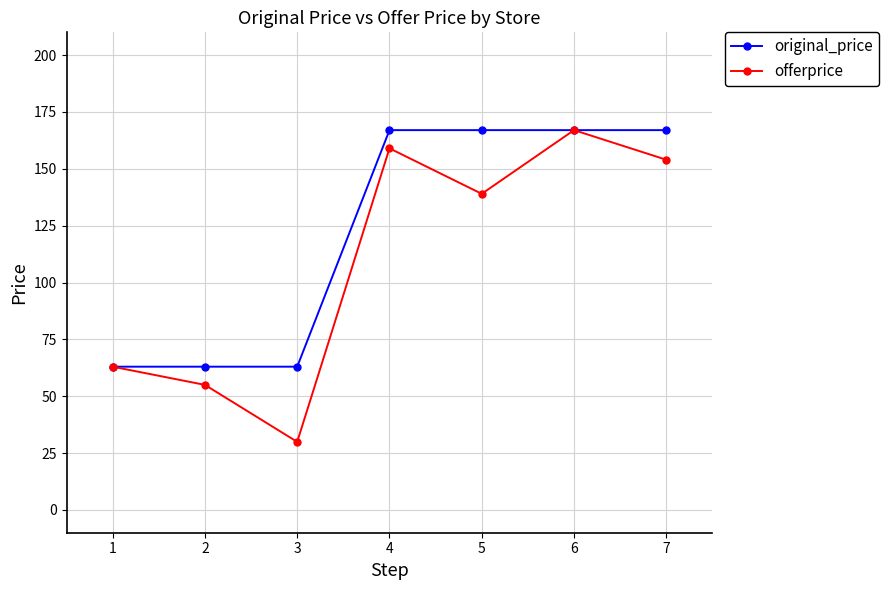

What is the greatest value displayed?

167.0